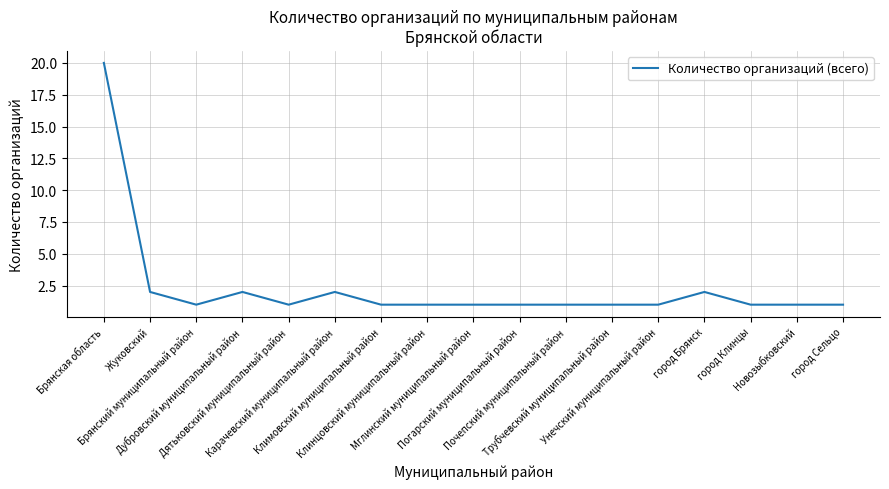

What is the maximum value shown in the chart?

20